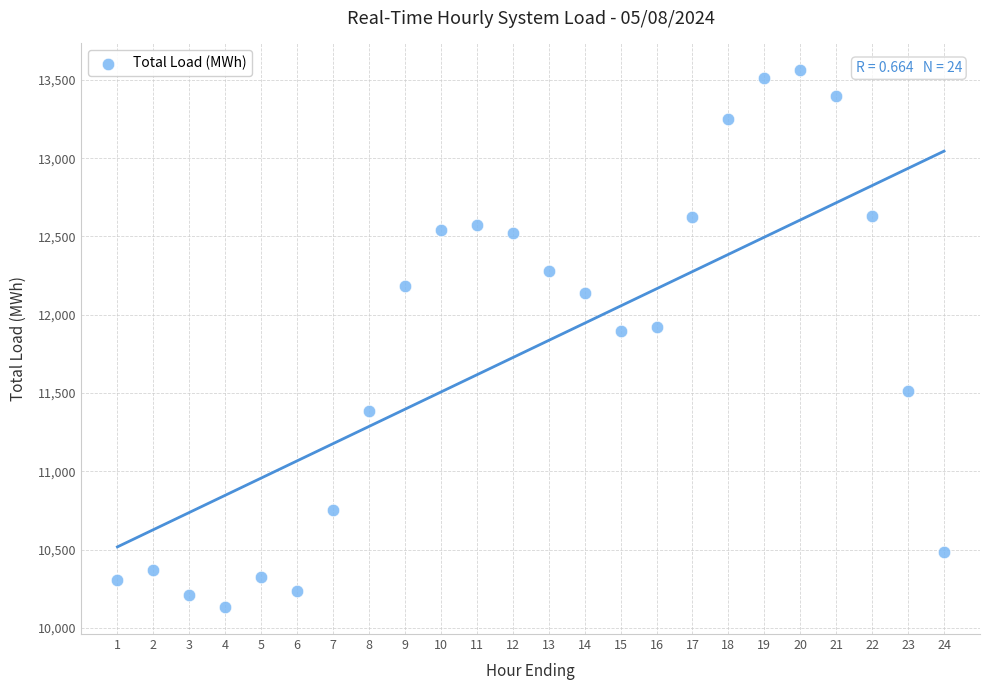

What is the range of Y values (max minus min)?

3430.0